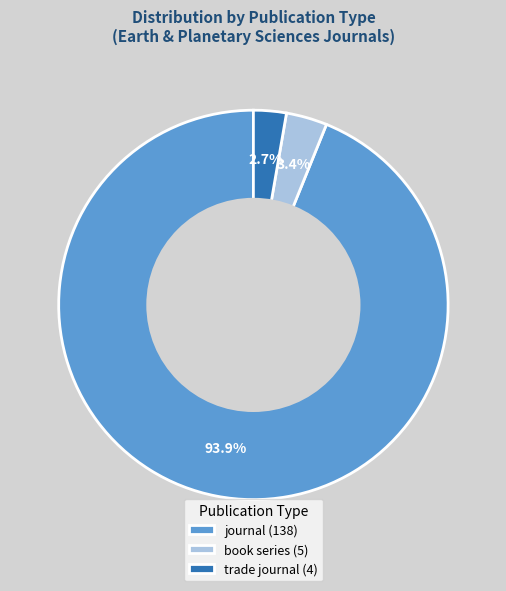

Which category has the biggest portion of the pie?

journal (138)